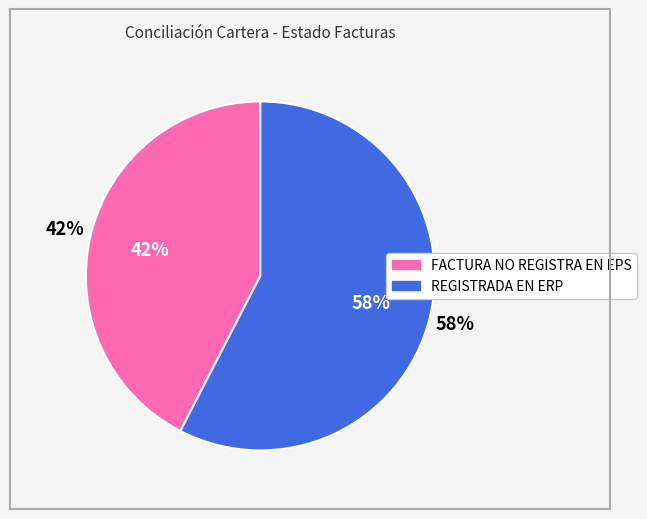

Do FACTURA NO REGISTRA EN EPS and REGISTRADA EN ERP together represent more than half of the pie?

Yes